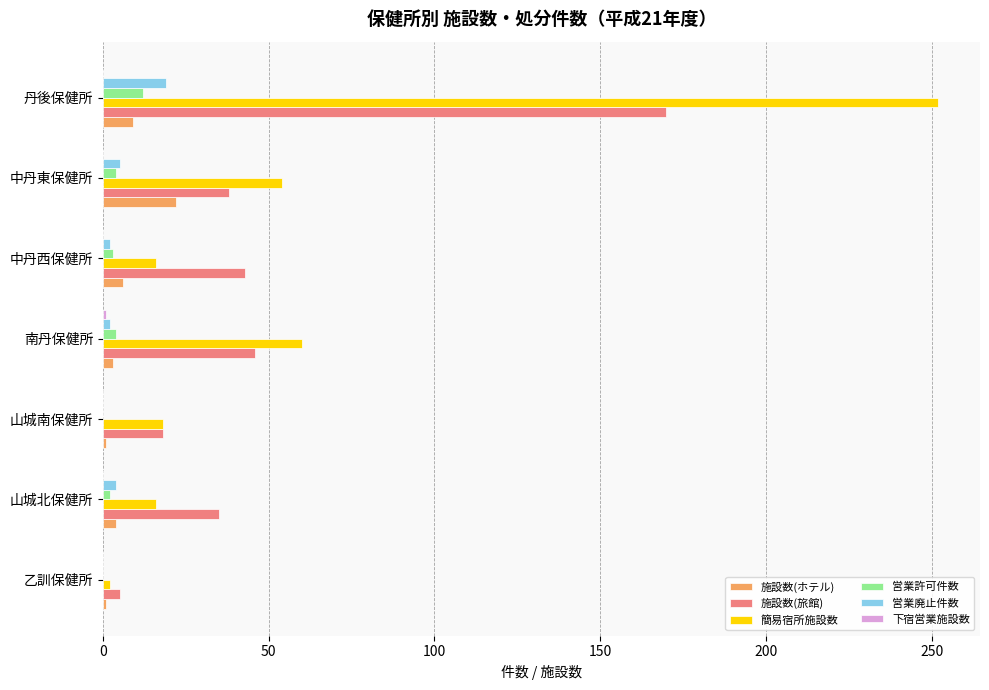

At which category does the chart reach its peak across all series?

丹後保健所